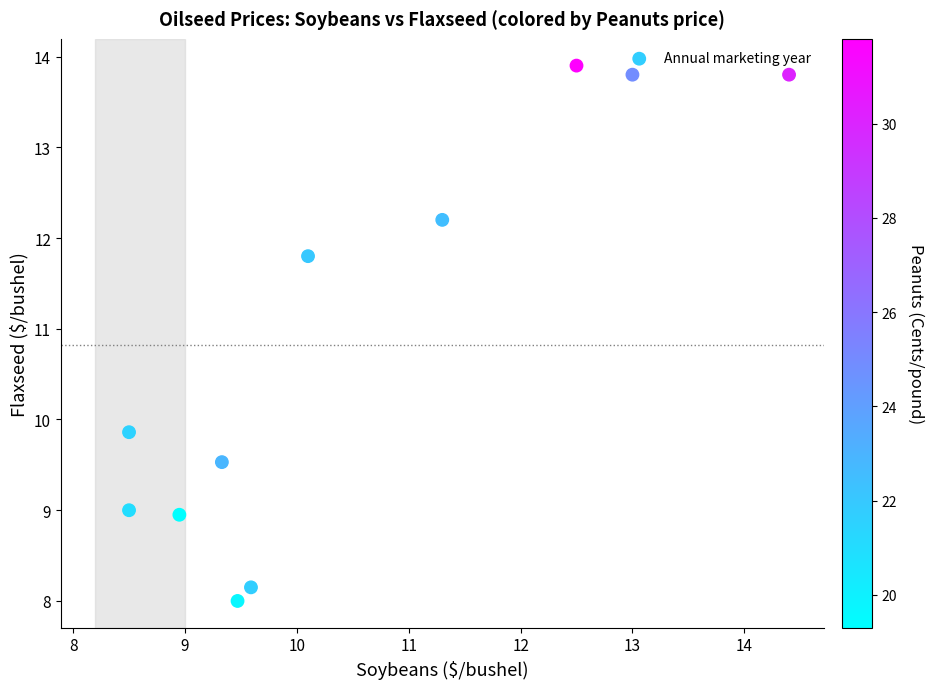

What is the average X value?

10.5